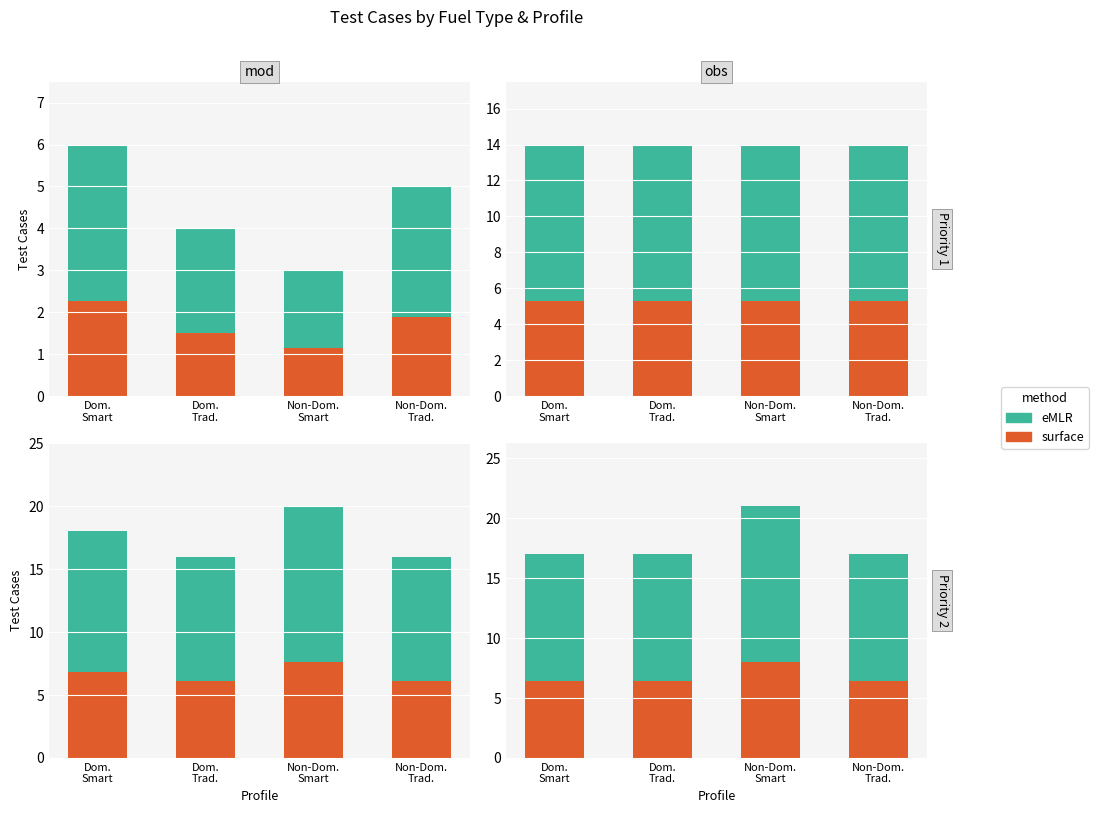

What is the label of the 1st bar from the left?

Dom.
Smart